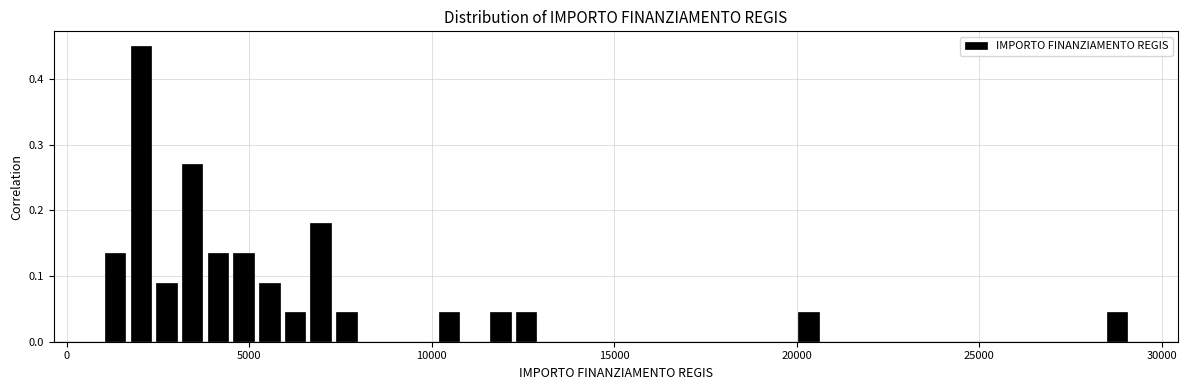

Read against the x-axis, roughly where is the centre of the tallest bar?

2000